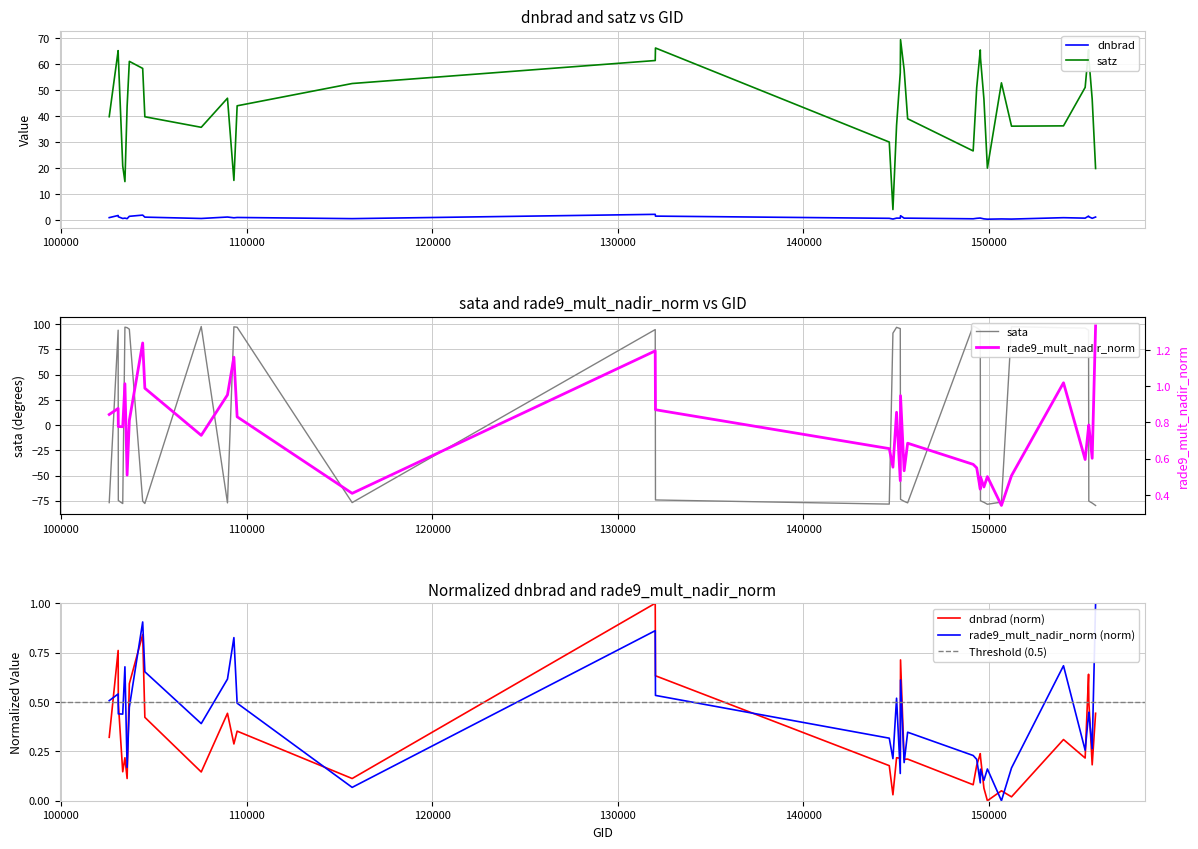

True or false: satz has a value of 14.2 at 149548.

False